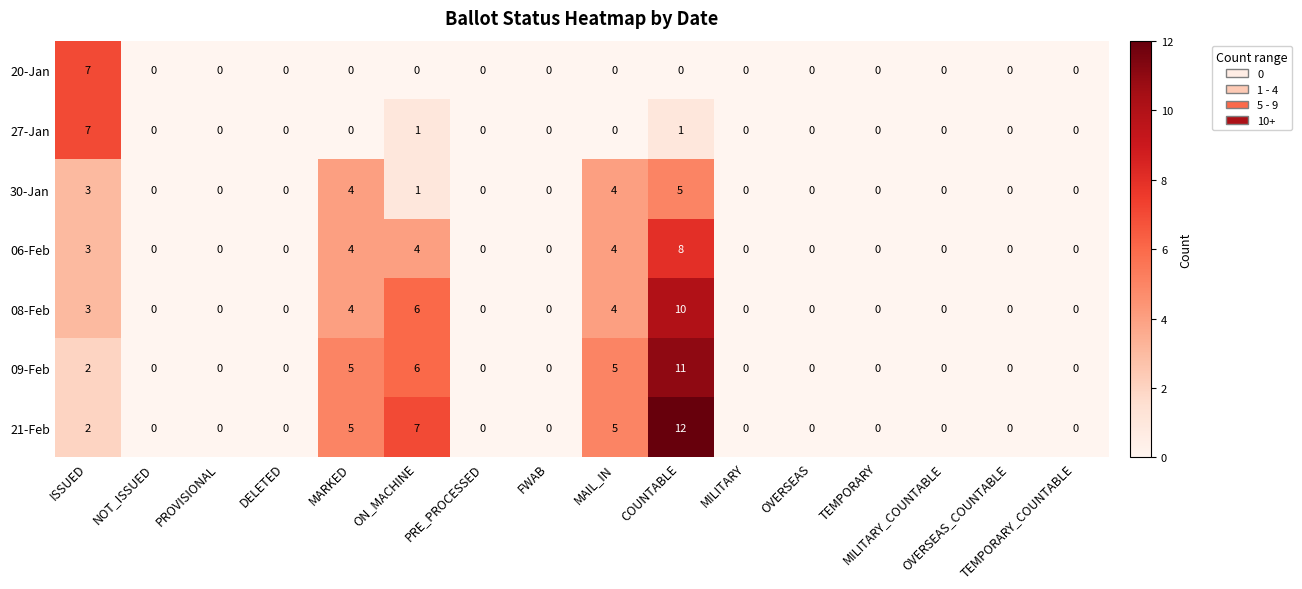

Which series has the largest range (max minus min)?

21-Feb